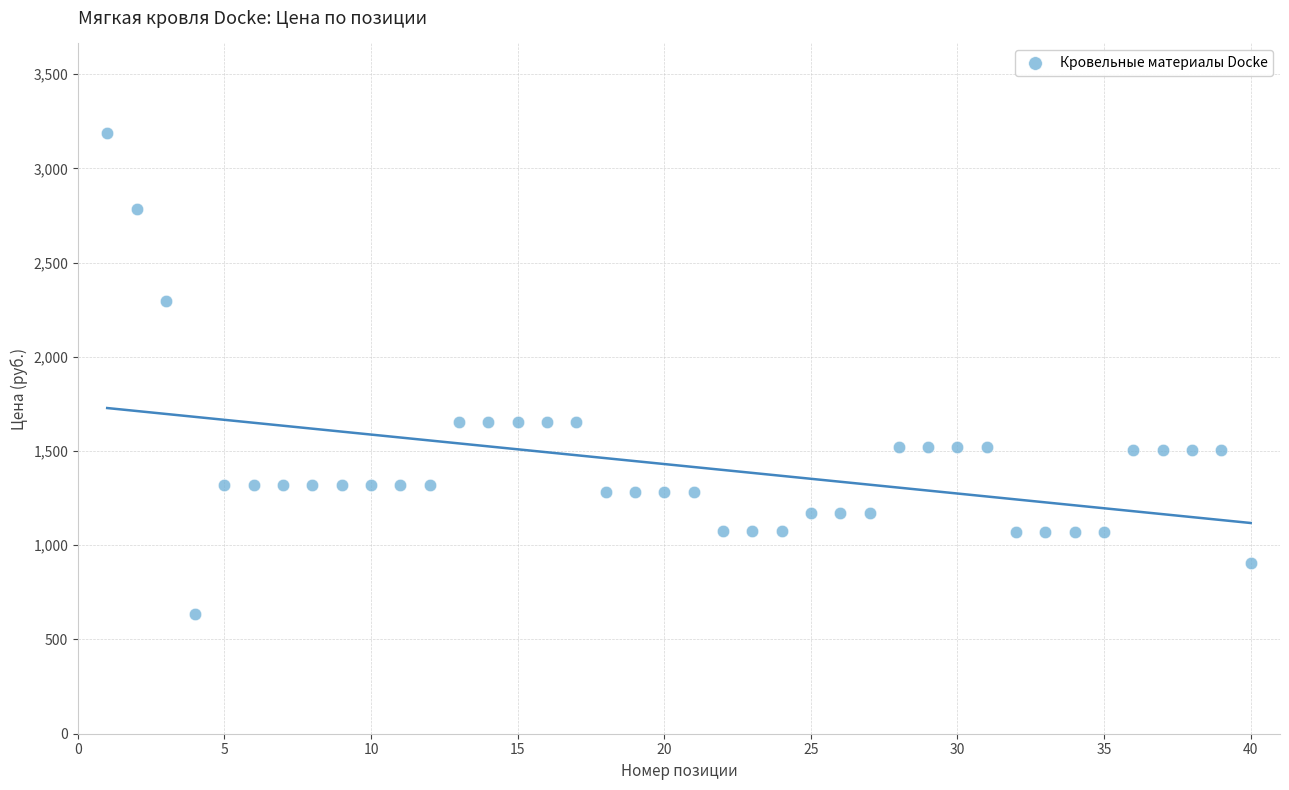

What is the range of X values (max minus min)?

39.0